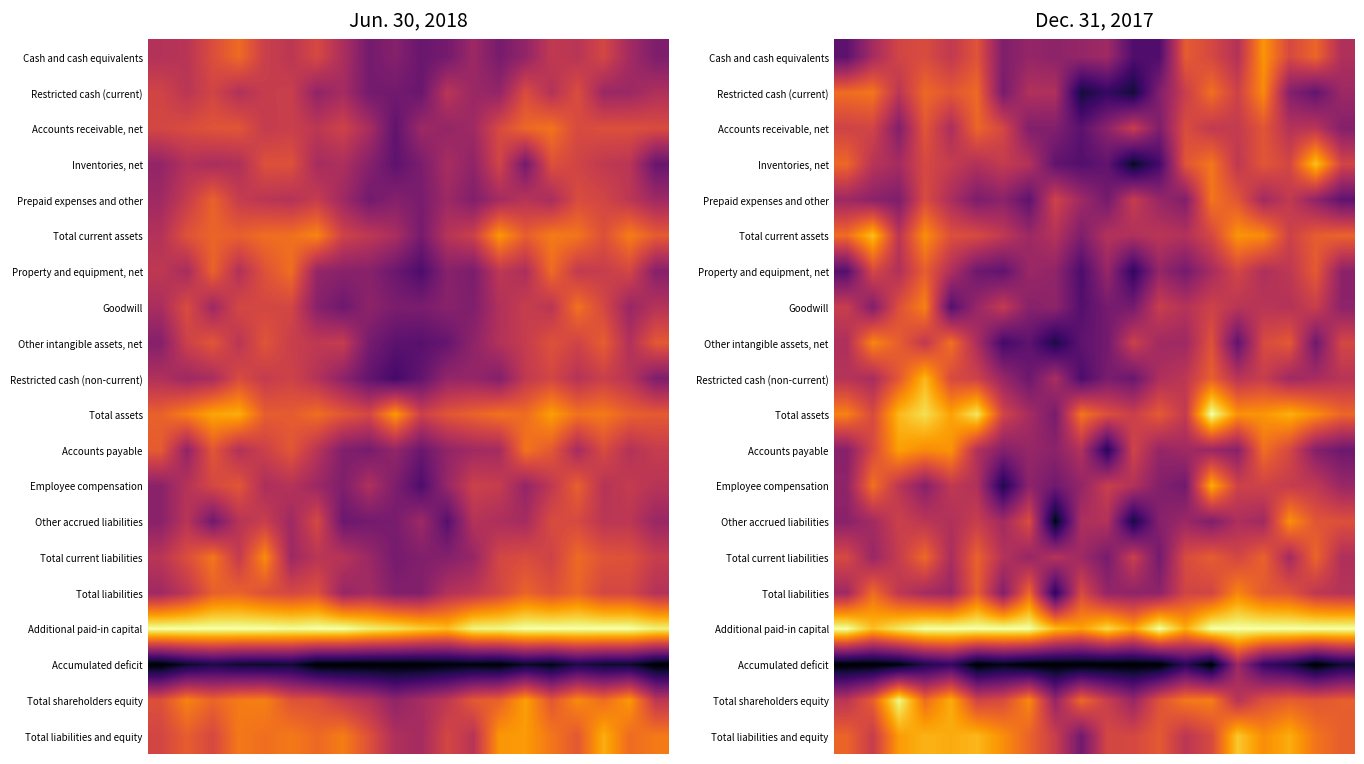

At how many categories does at least one series exceed 0?

20